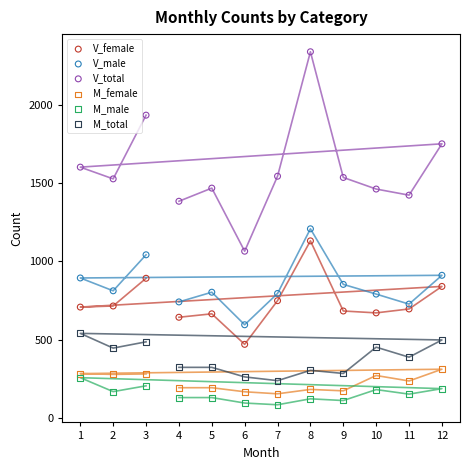

Which series has the widest spread of Y values?

V_total